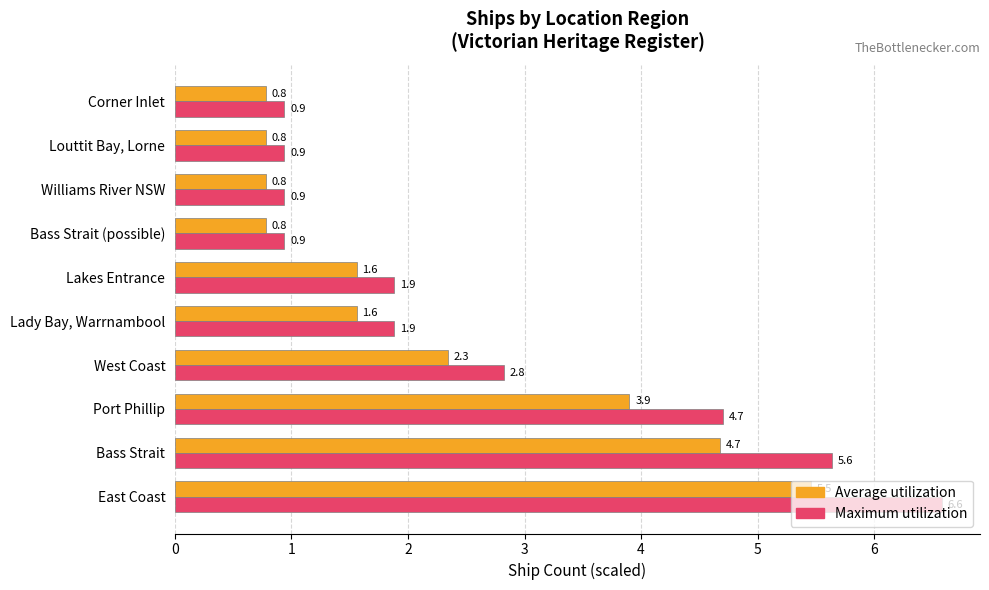

What is the minimum value shown in the chart?

0.8